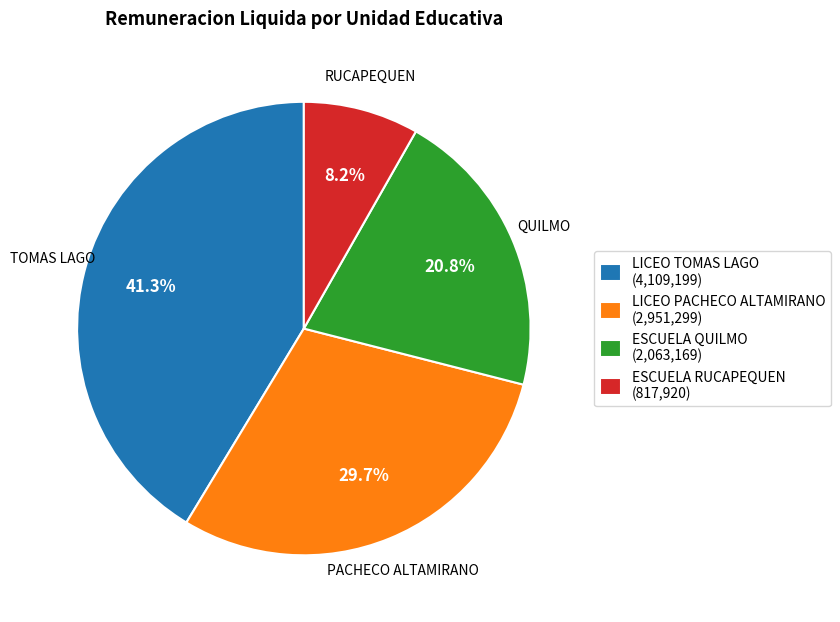

How much of the chart is everything except ESCUELA RUCAPEQUEN (817,920)?

91.8%